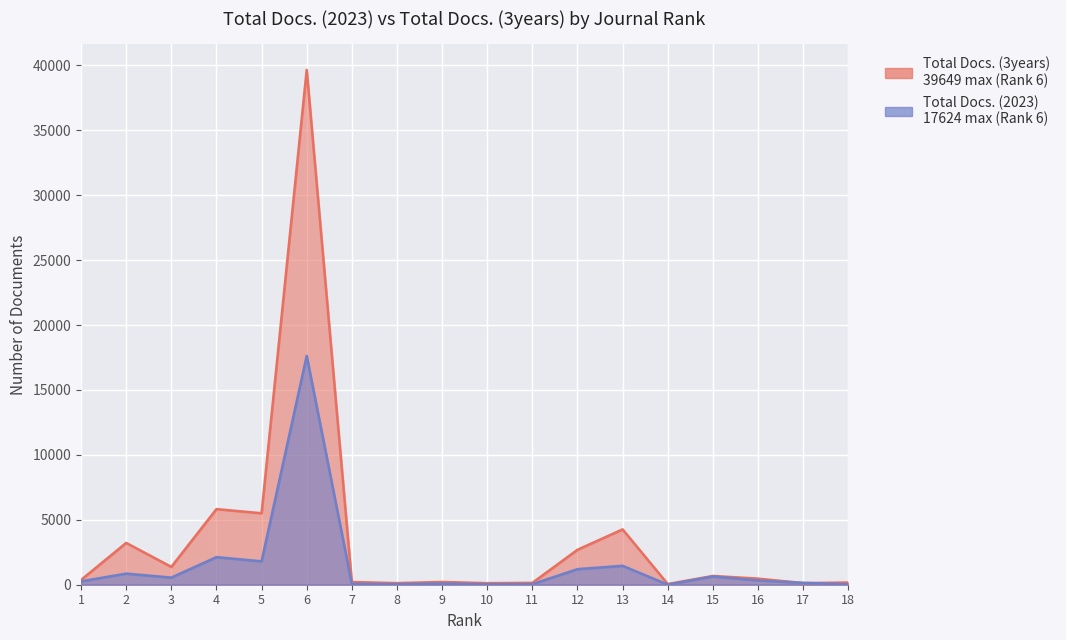

What is the approximate value of Total Docs. (2023) at 3, to the nearest 10?

550